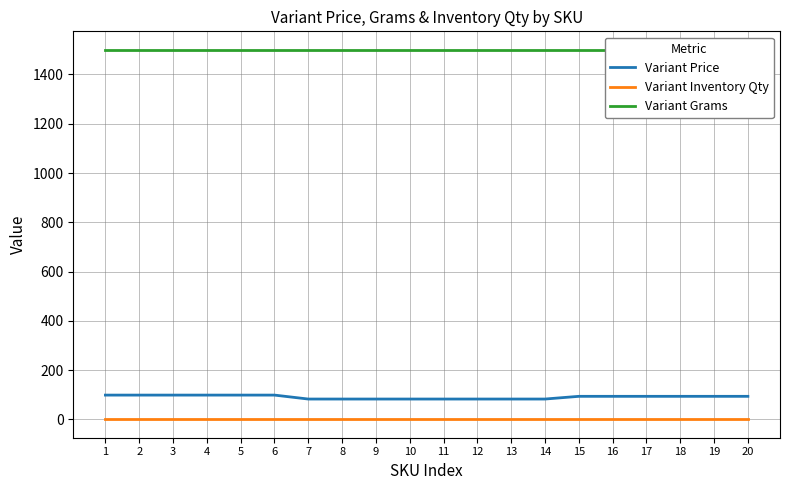

Is the value of Variant Price at 13 greater than the value of Variant Grams at 20?

No